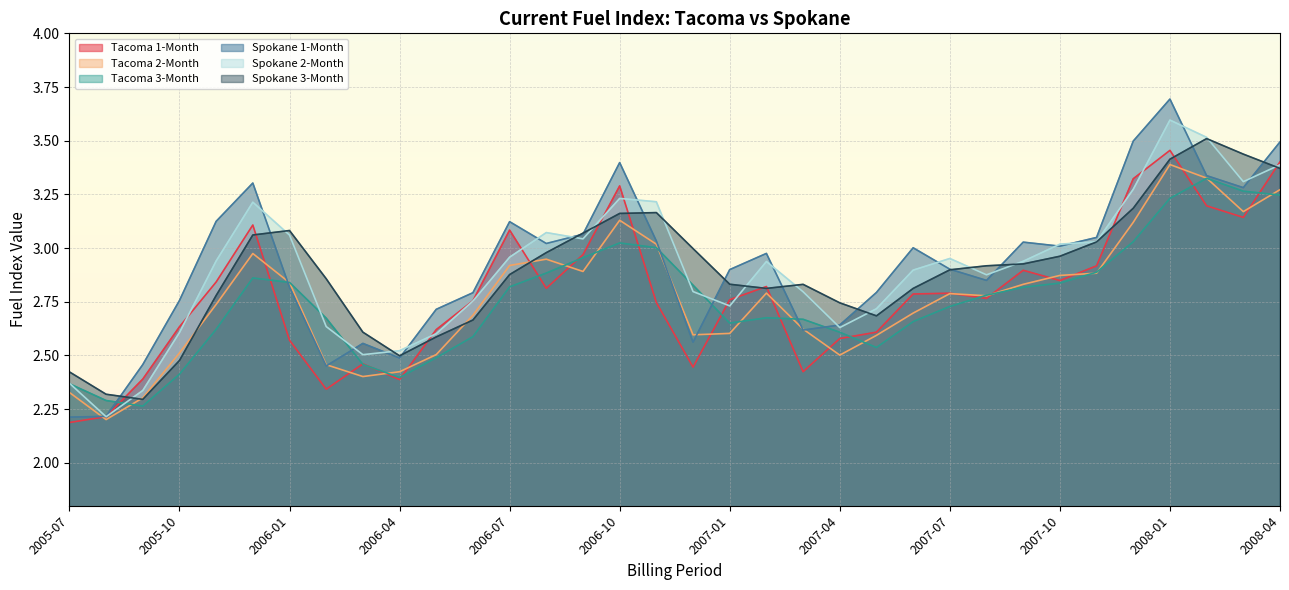

Reading right to left, list all the values displayed in this chart.

Tacoma 1-Month: 2008-04=3.4	2008-03=3.1	2008-02=3.2	2008-01=3.5	2007-12=3.3	2007-11=2.9	2007-10=2.8	2007-09=2.9	2007-08=2.8	2007-07=2.8	2007-06=2.8	2007-05=2.6	2007-04=2.6	2007-03=2.4	2007-02=2.8	2007-01=2.8	2006-12=2.4	2006-11=2.7	2006-10=3.3	2006-09=3.0	2006-08=2.8	2006-07=3.1	2006-06=2.8	2006-05=2.6	2006-04=2.4	2006-03=2.5	2006-02=2.3	2006-01=2.6	2005-12=3.1	2005-11=2.8	2005-10=2.6	2005-09=2.4	2005-08=2.2	2005-07=2.2
Tacoma 2-Month: 2008-04=3.3	2008-03=3.2	2008-02=3.3	2008-01=3.4	2007-12=3.1	2007-11=2.9	2007-10=2.9	2007-09=2.8	2007-08=2.8	2007-07=2.8	2007-06=2.7	2007-05=2.6	2007-04=2.5	2007-03=2.6	2007-02=2.8	2007-01=2.6	2006-12=2.6	2006-11=3.0	2006-10=3.1	2006-09=2.9	2006-08=2.9	2006-07=2.9	2006-06=2.7	2006-05=2.5	2006-04=2.4	2006-03=2.4	2006-02=2.5	2006-01=2.8	2005-12=3.0	2005-11=2.7	2005-10=2.5	2005-09=2.3	2005-08=2.2	2005-07=2.3
Tacoma 3-Month: 2008-04=3.2	2008-03=3.3	2008-02=3.3	2008-01=3.2	2007-12=3.0	2007-11=2.9	2007-10=2.8	2007-09=2.8	2007-08=2.8	2007-07=2.7	2007-06=2.7	2007-05=2.5	2007-04=2.6	2007-03=2.7	2007-02=2.7	2007-01=2.7	2006-12=2.8	2006-11=3.0	2006-10=3.0	2006-09=3.0	2006-08=2.9	2006-07=2.8	2006-06=2.6	2006-05=2.5	2006-04=2.4	2006-03=2.5	2006-02=2.7	2006-01=2.8	2005-12=2.9	2005-11=2.6	2005-10=2.4	2005-09=2.3	2005-08=2.3	2005-07=2.4
Spokane 1-Month: 2008-04=3.5	2008-03=3.3	2008-02=3.3	2008-01=3.7	2007-12=3.5	2007-11=3.0	2007-10=3.0	2007-09=3.0	2007-08=2.8	2007-07=2.9	2007-06=3.0	2007-05=2.8	2007-04=2.6	2007-03=2.6	2007-02=3.0	2007-01=2.9	2006-12=2.6	2006-11=3.0	2006-10=3.4	2006-09=3.1	2006-08=3.0	2006-07=3.1	2006-06=2.8	2006-05=2.7	2006-04=2.5	2006-03=2.6	2006-02=2.5	2006-01=2.8	2005-12=3.3	2005-11=3.1	2005-10=2.8	2005-09=2.5	2005-08=2.2	2005-07=2.2
Spokane 2-Month: 2008-04=3.4	2008-03=3.3	2008-02=3.5	2008-01=3.6	2007-12=3.3	2007-11=3.0	2007-10=3.0	2007-09=2.9	2007-08=2.9	2007-07=3.0	2007-06=2.9	2007-05=2.7	2007-04=2.6	2007-03=2.8	2007-02=2.9	2007-01=2.7	2006-12=2.8	2006-11=3.2	2006-10=3.2	2006-09=3.0	2006-08=3.1	2006-07=3.0	2006-06=2.8	2006-05=2.6	2006-04=2.5	2006-03=2.5	2006-02=2.6	2006-01=3.1	2005-12=3.2	2005-11=2.9	2005-10=2.6	2005-09=2.3	2005-08=2.2	2005-07=2.4
Spokane 3-Month: 2008-04=3.4	2008-03=3.4	2008-02=3.5	2008-01=3.4	2007-12=3.2	2007-11=3.0	2007-10=3.0	2007-09=2.9	2007-08=2.9	2007-07=2.9	2007-06=2.8	2007-05=2.7	2007-04=2.7	2007-03=2.8	2007-02=2.8	2007-01=2.8	2006-12=3.0	2006-11=3.2	2006-10=3.2	2006-09=3.1	2006-08=3.0	2006-07=2.9	2006-06=2.7	2006-05=2.6	2006-04=2.5	2006-03=2.6	2006-02=2.9	2006-01=3.1	2005-12=3.1	2005-11=2.8	2005-10=2.5	2005-09=2.3	2005-08=2.3	2005-07=2.4